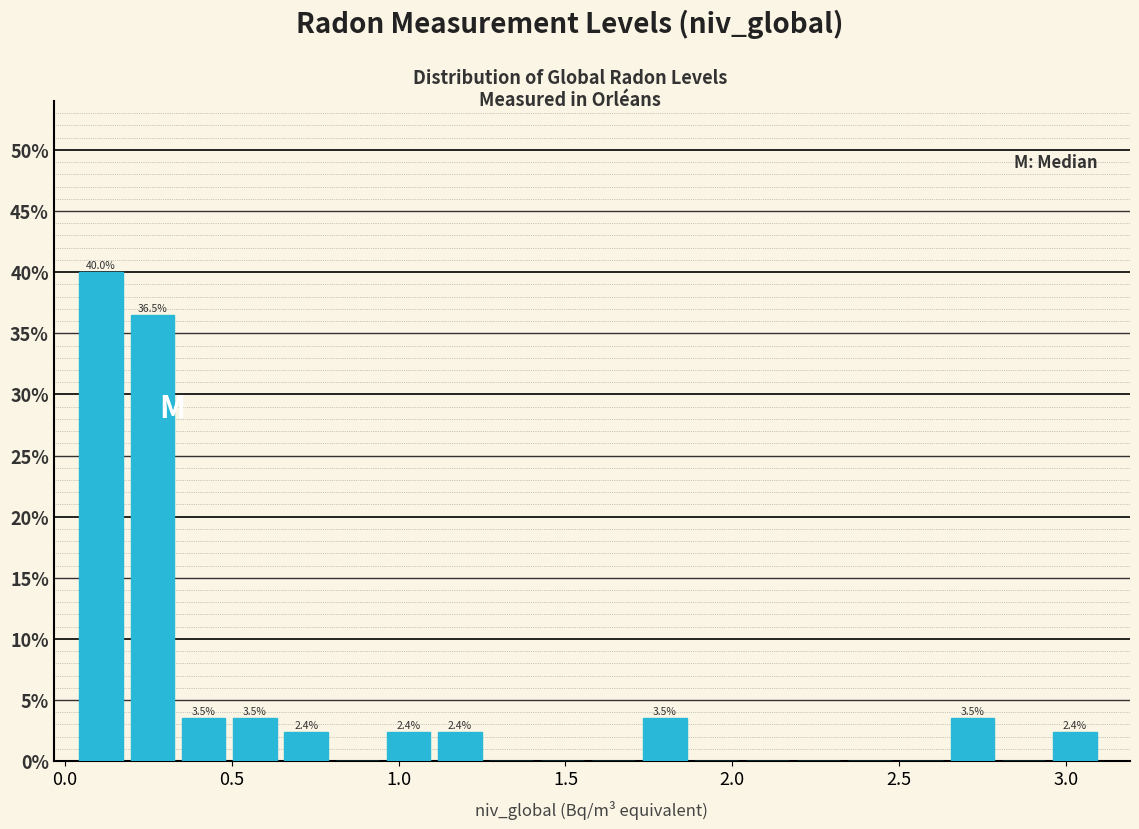

Read against the x-axis, roughly where is the centre of the tallest bar?

0.10